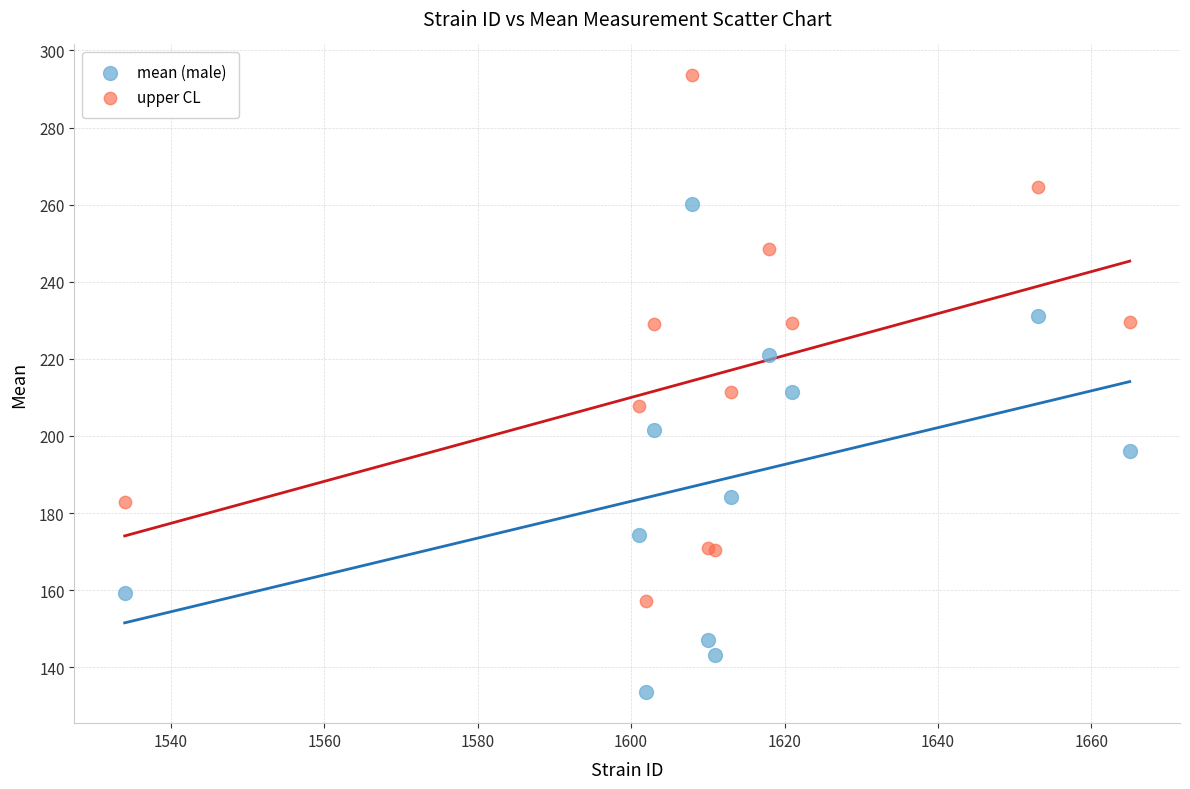

Which series contains the highest Y value?

upper CL